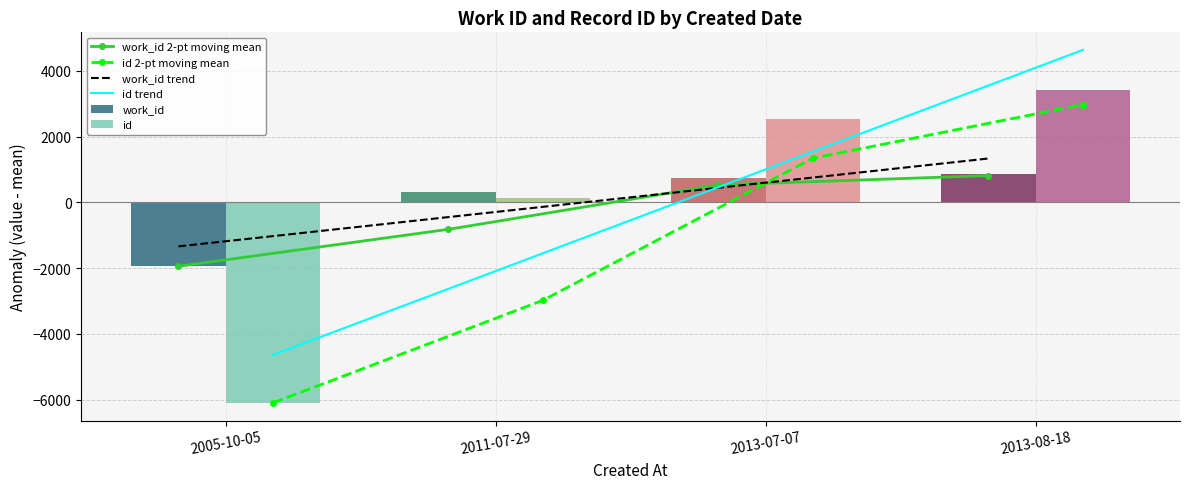

The id trend series shows 1545.6 at 2013-07-07. True or false?

True